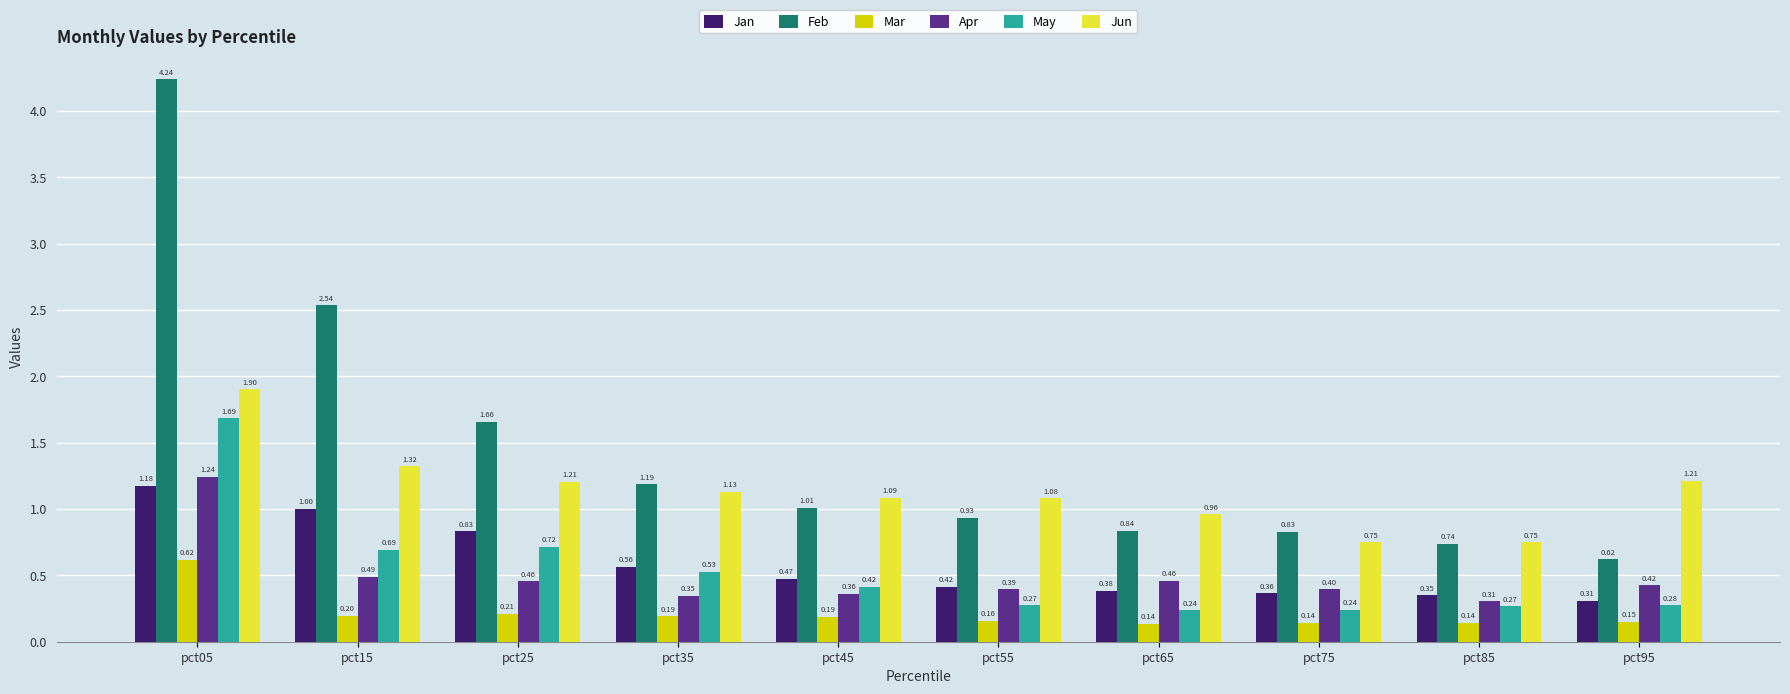

How many data points in Jun are less than 1?

3